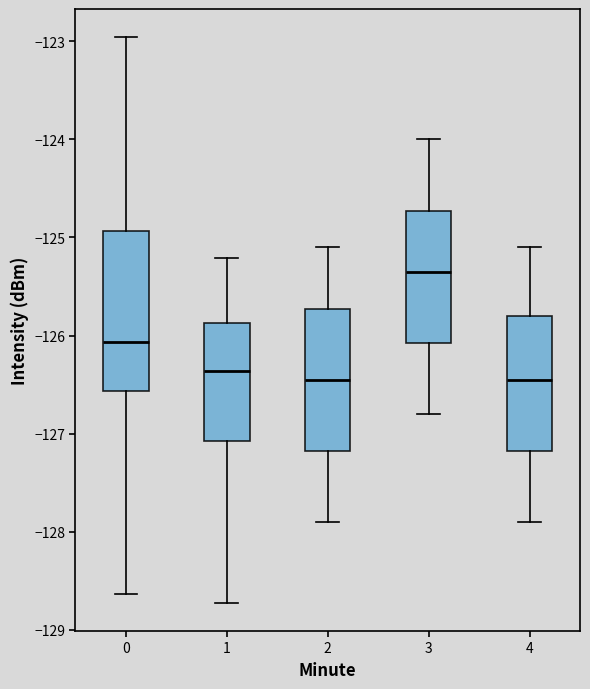

Comparing the boxes themselves (not the whiskers), which one is the tallest?

0